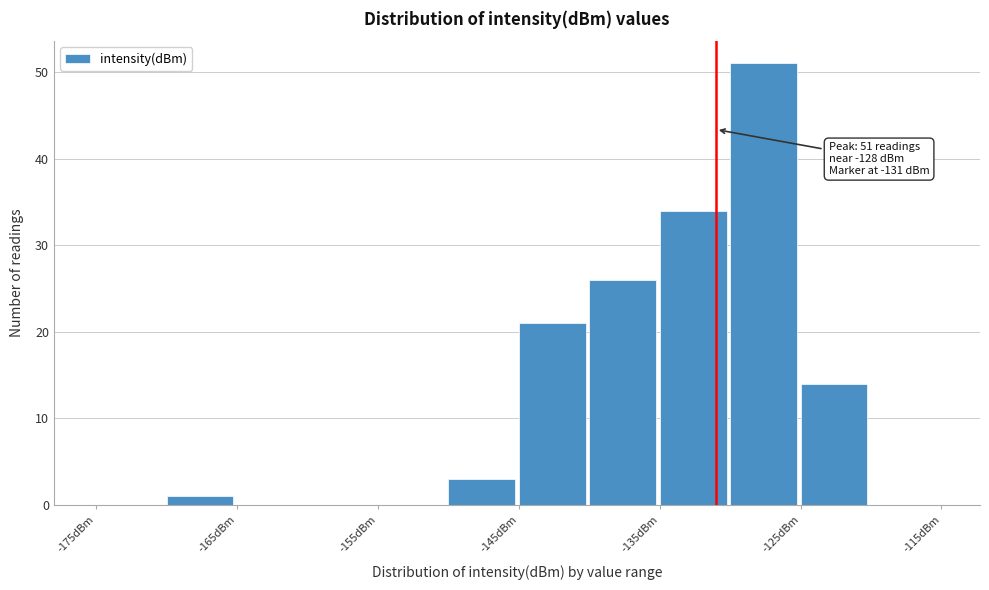

Over which range of the x-axis is the bar tallest?

-130 to -125